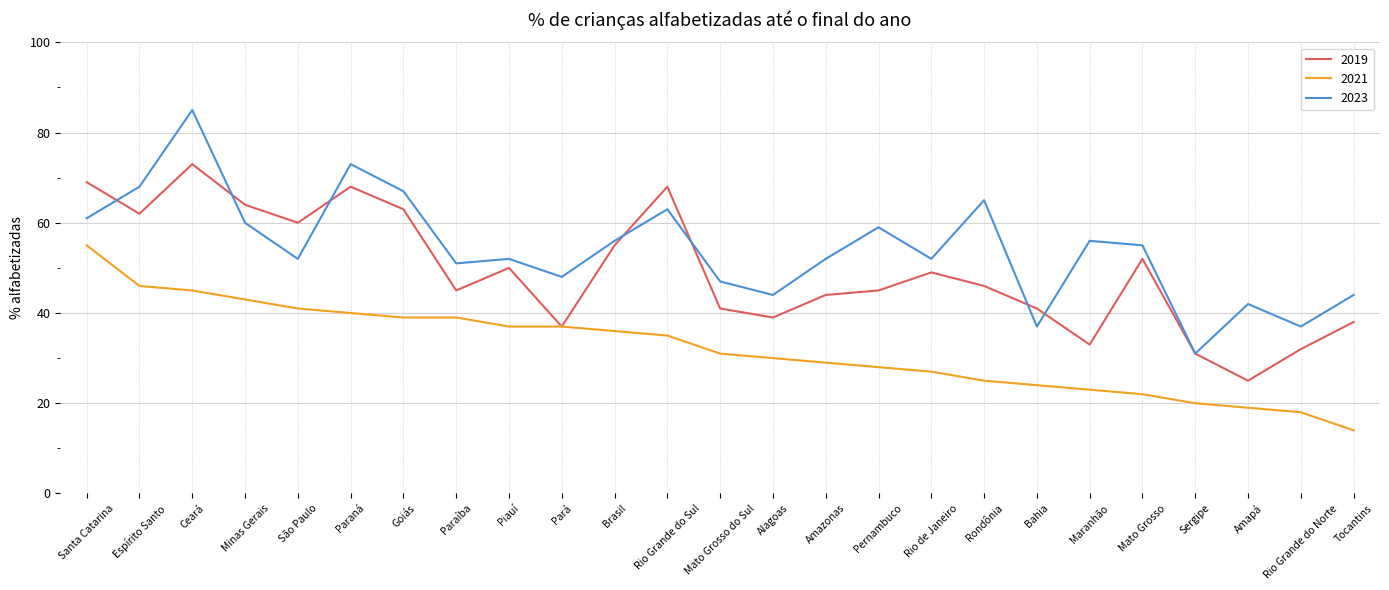

Which series has the largest range (max minus min)?

2023